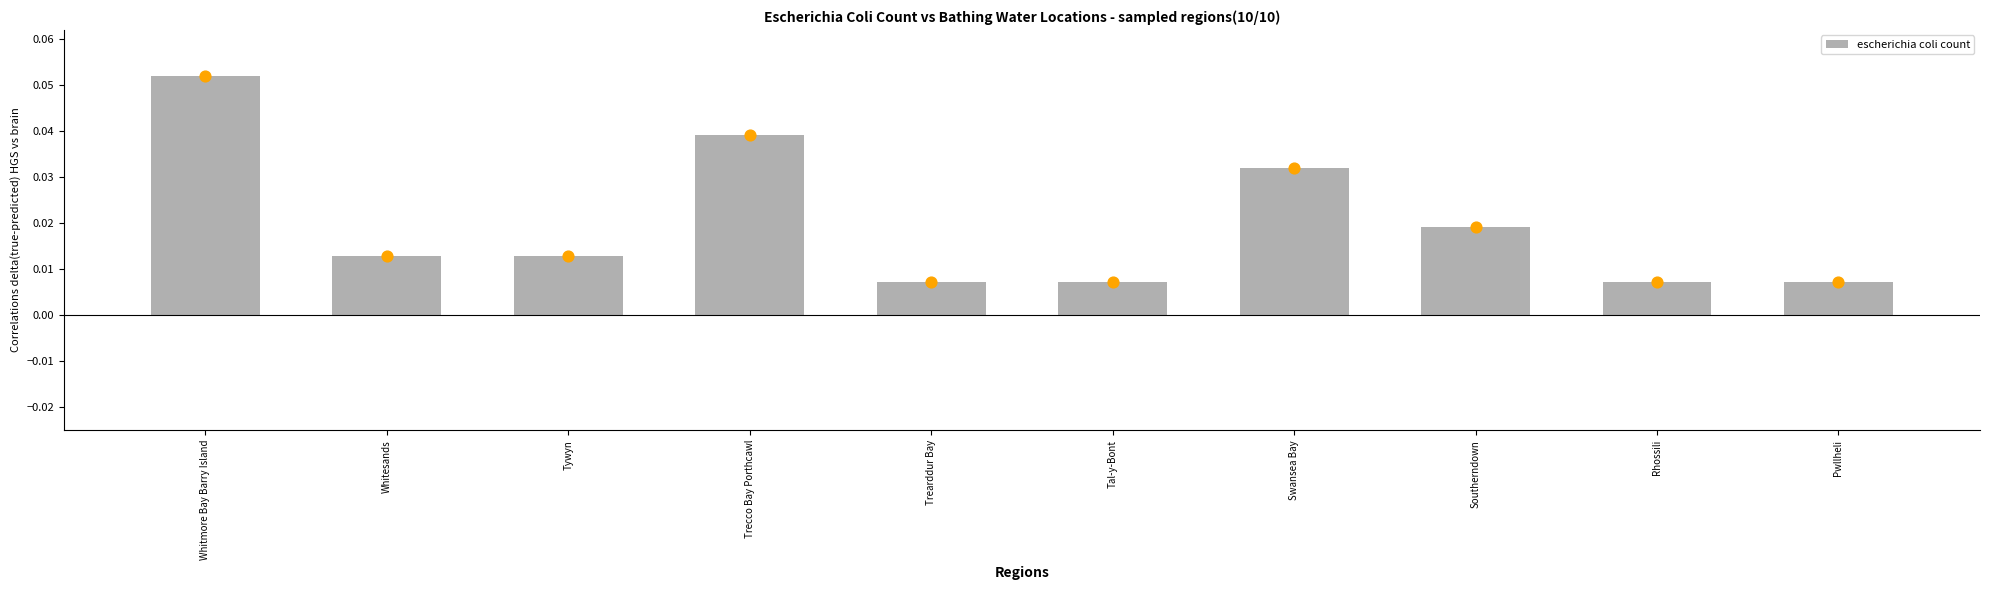

Which has a higher value, Trearddur Bay or Trecco Bay Porthcawl?

Trecco Bay Porthcawl